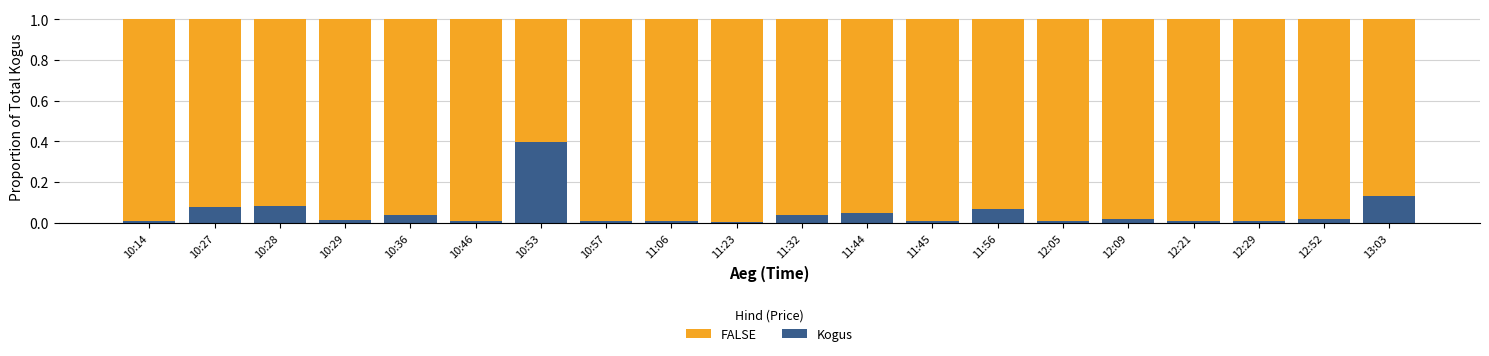

Are the bars horizontal?

No